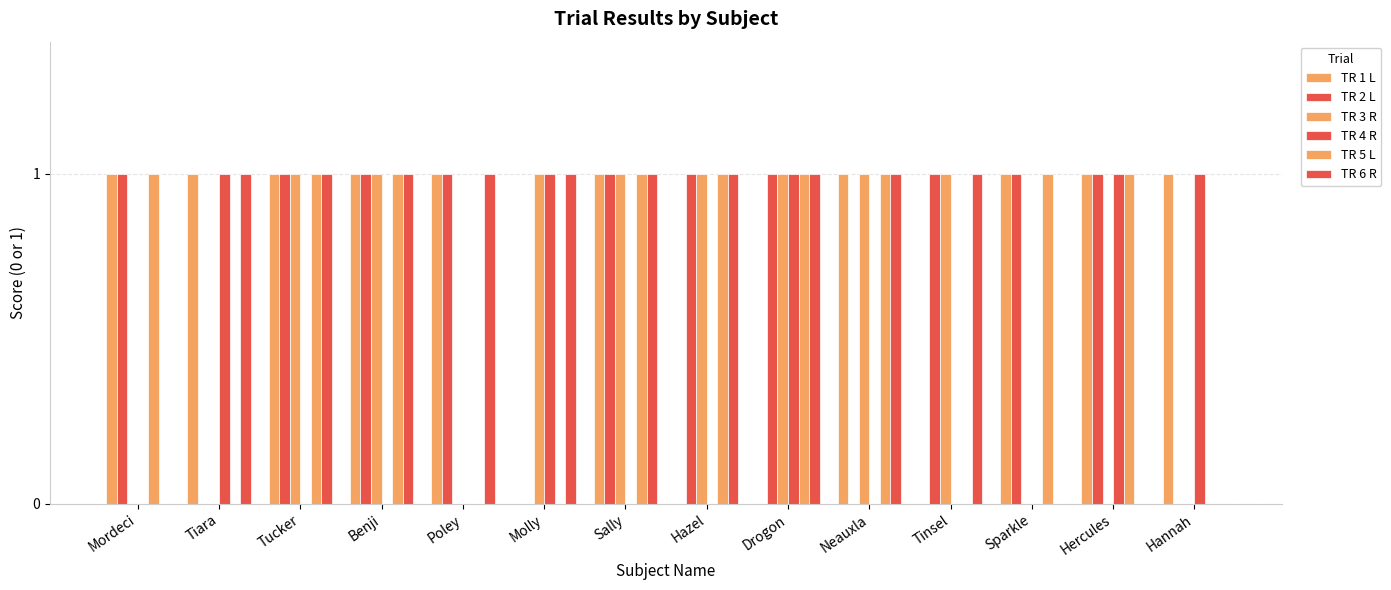

Is it true that TR 6 R equals 0 at Hannah?

False